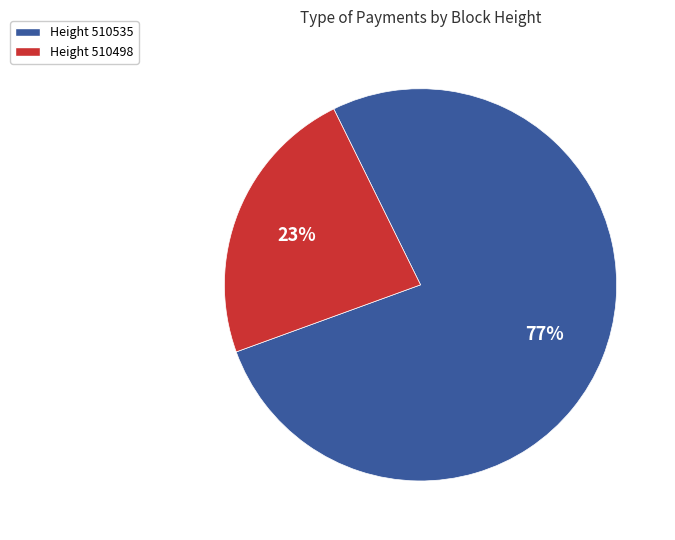

Is there any slice that represents more than half of the pie?

Yes